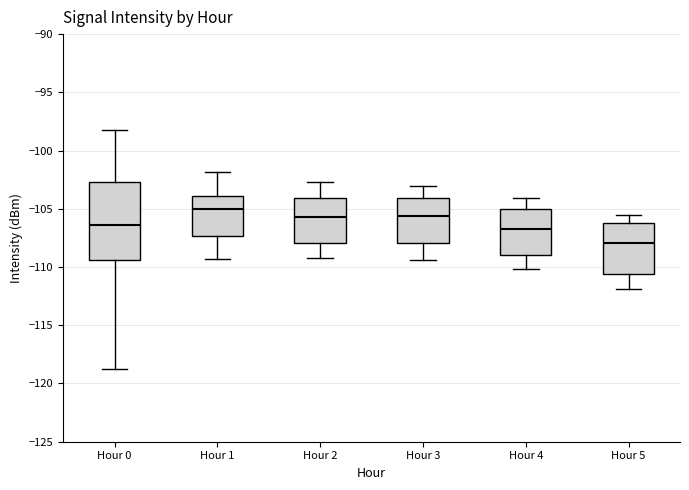

Which box is the tallest, from its lower edge to its upper edge?

Hour 0